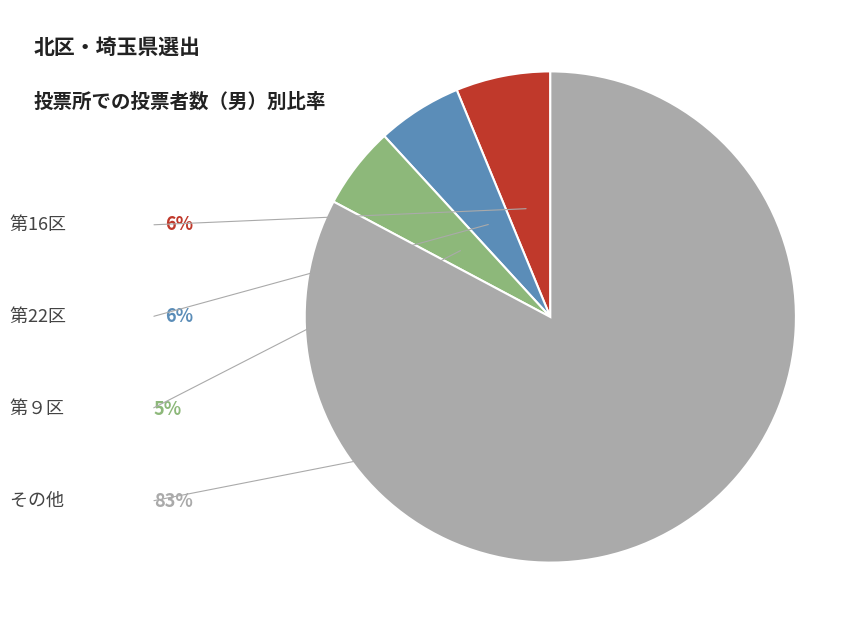

True or false: 第16区 accounts for 6% of the total.

True